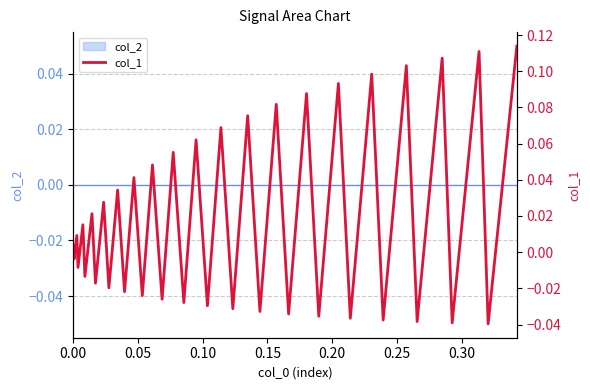

How many interior local peaks (higher than both neighbors) does the data have?

19